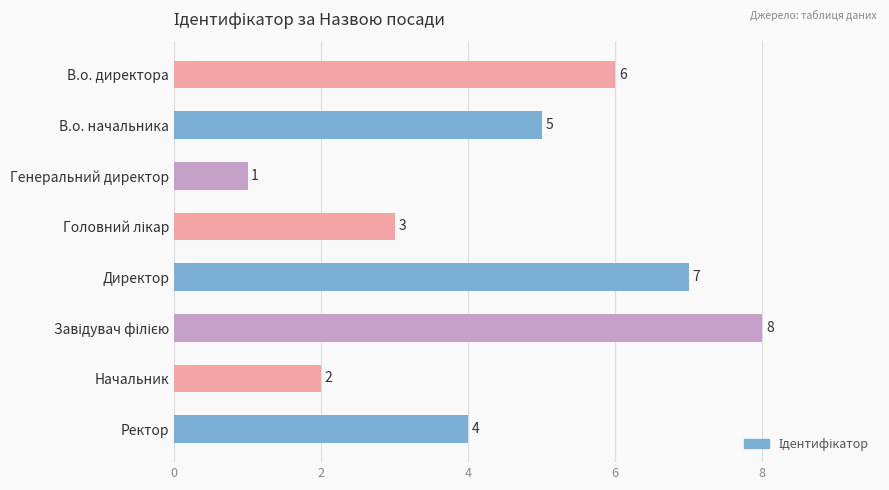

Are the bars grouped side by side (vs. stacked)?

No